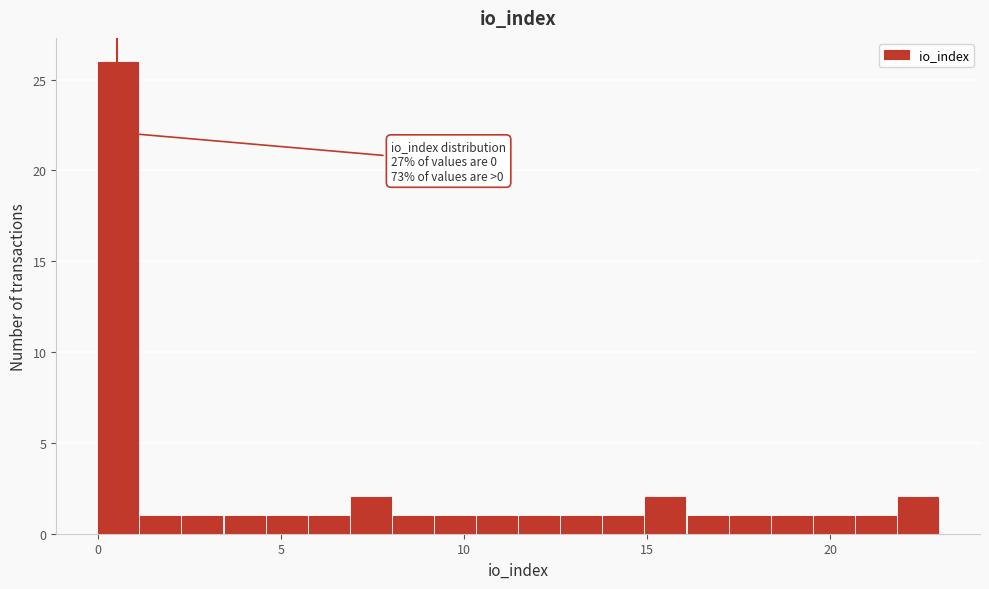

Read against the x-axis, roughly where is the centre of the tallest bar?

0.5